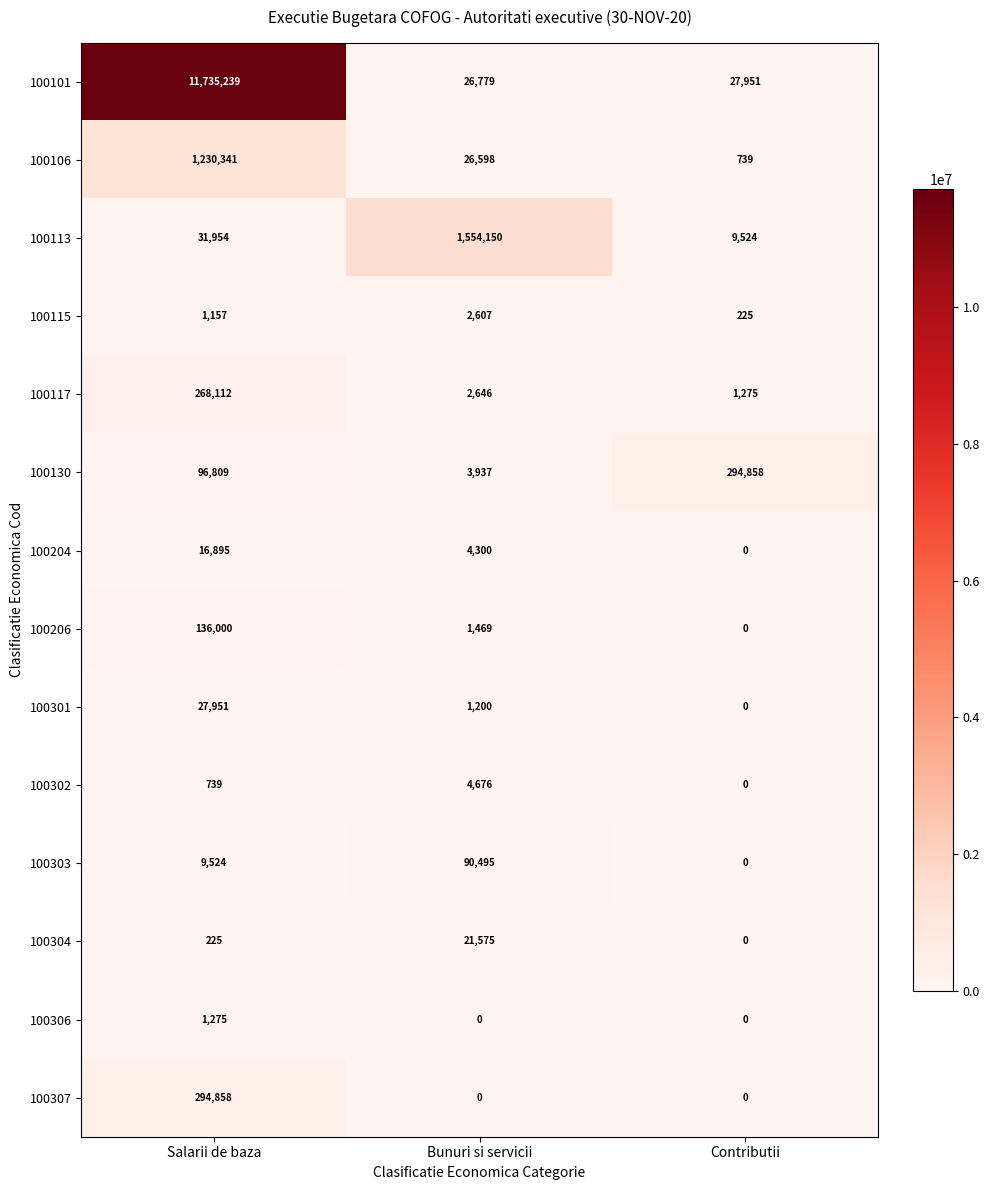

Which series changed the most between Salarii de baza and Bunuri si servicii?

100101